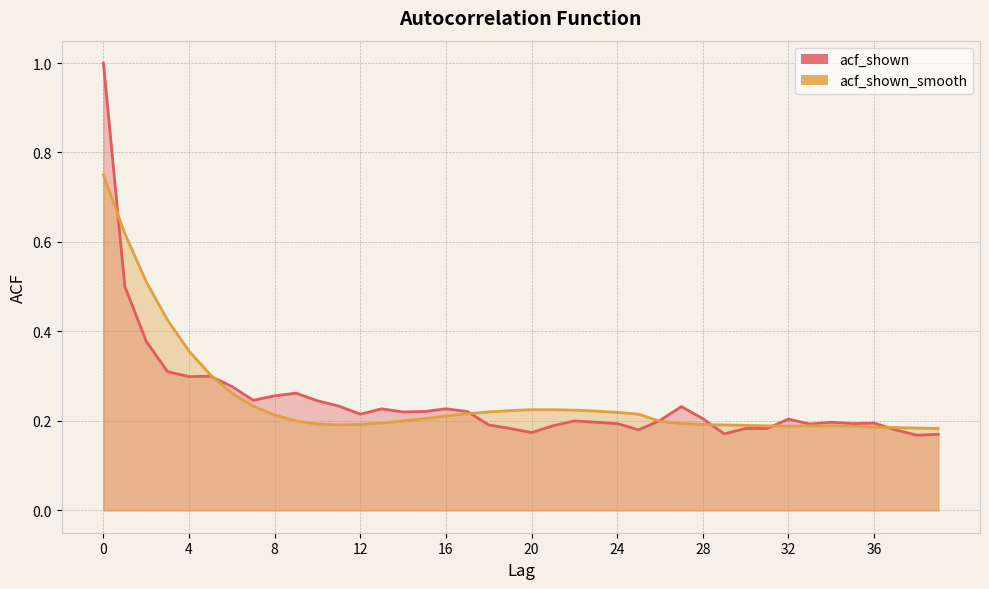

What is the average value of the acf_shown series?

0.2